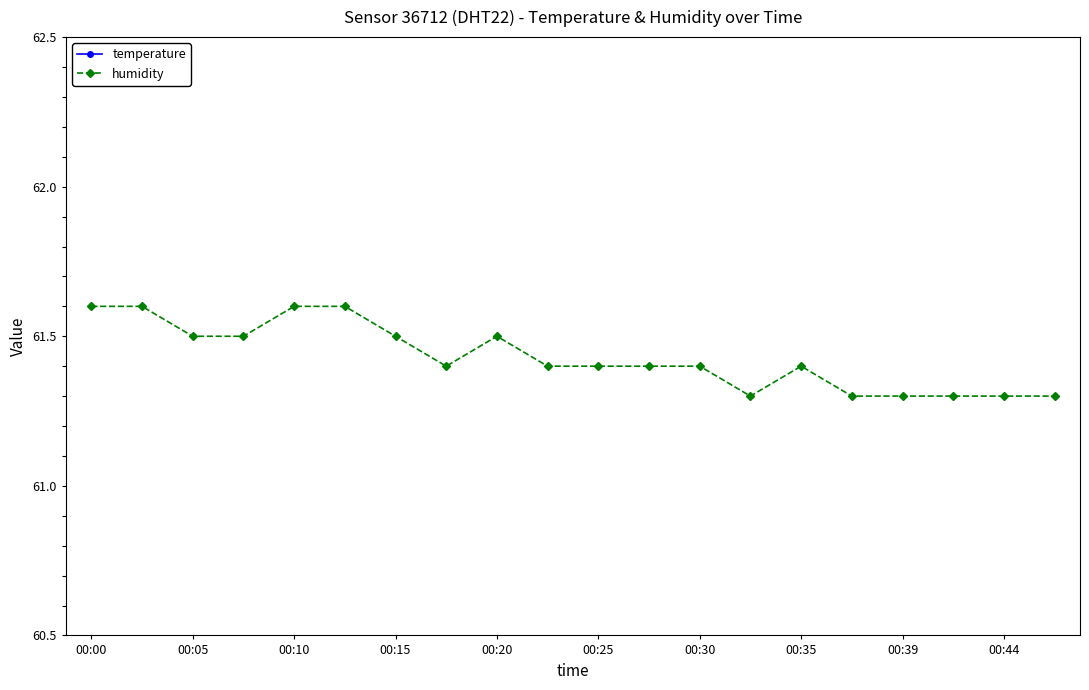

Is it true that humidity equals 39.2 at 00:25?

False